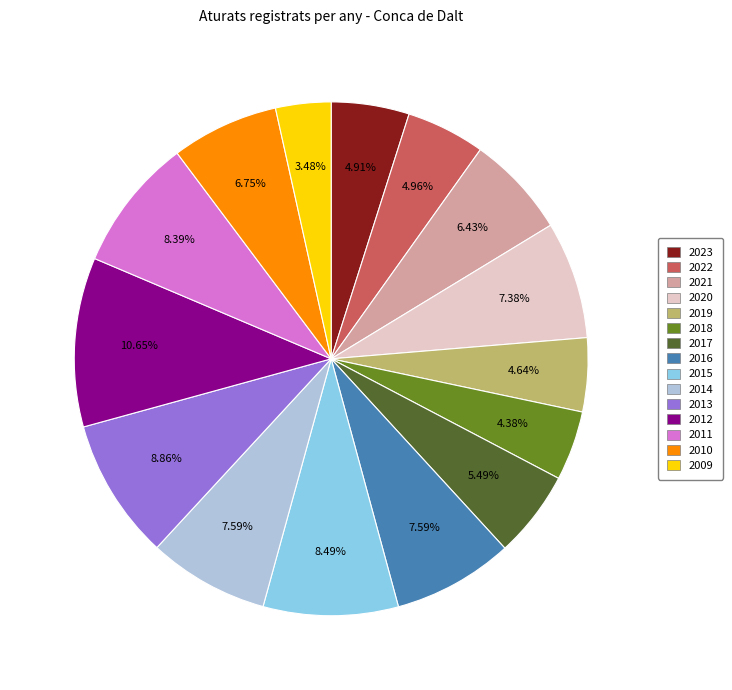

Does any single category account for the majority?

No